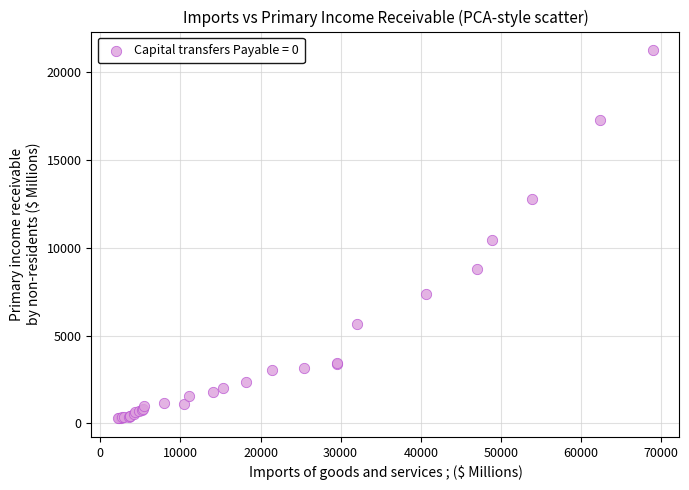

What Y value in the scatter plot is closest to 10782?

10448